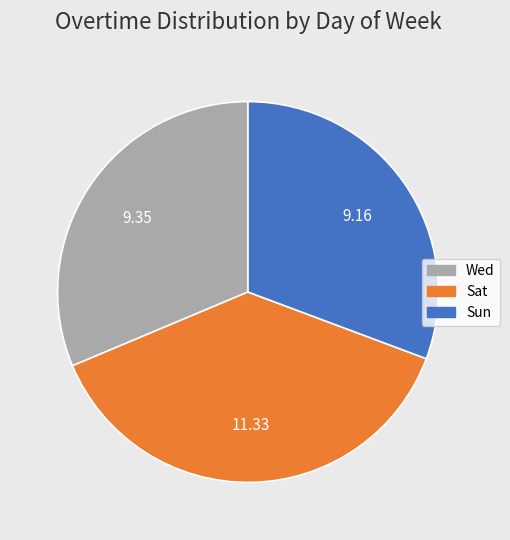

Does any single category account for the majority?

No